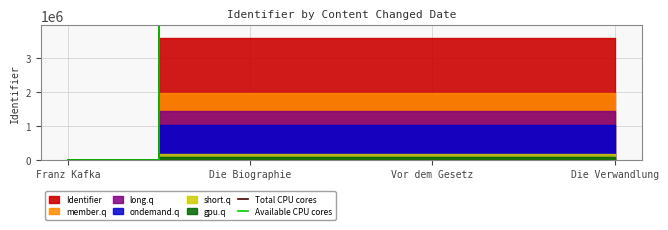

At which label does Available CPU cores first exceed 6667311?

Vor dem Gesetz